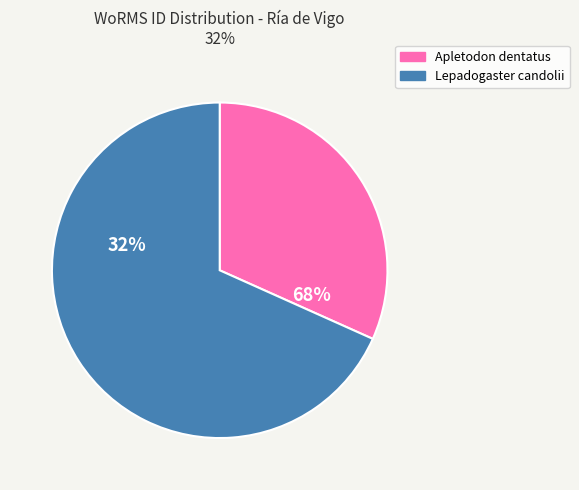

Count the number of slices in the pie.

2